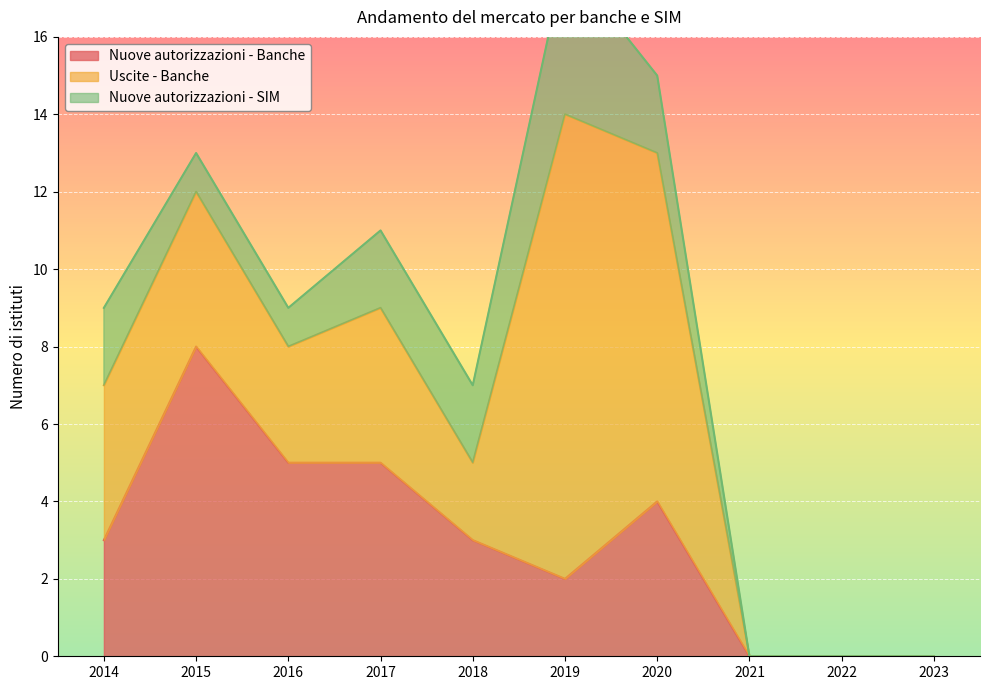

What are all the series names shown in the legend?

Nuove autorizzazioni - Banche, Uscite - Banche, Nuove autorizzazioni - SIM